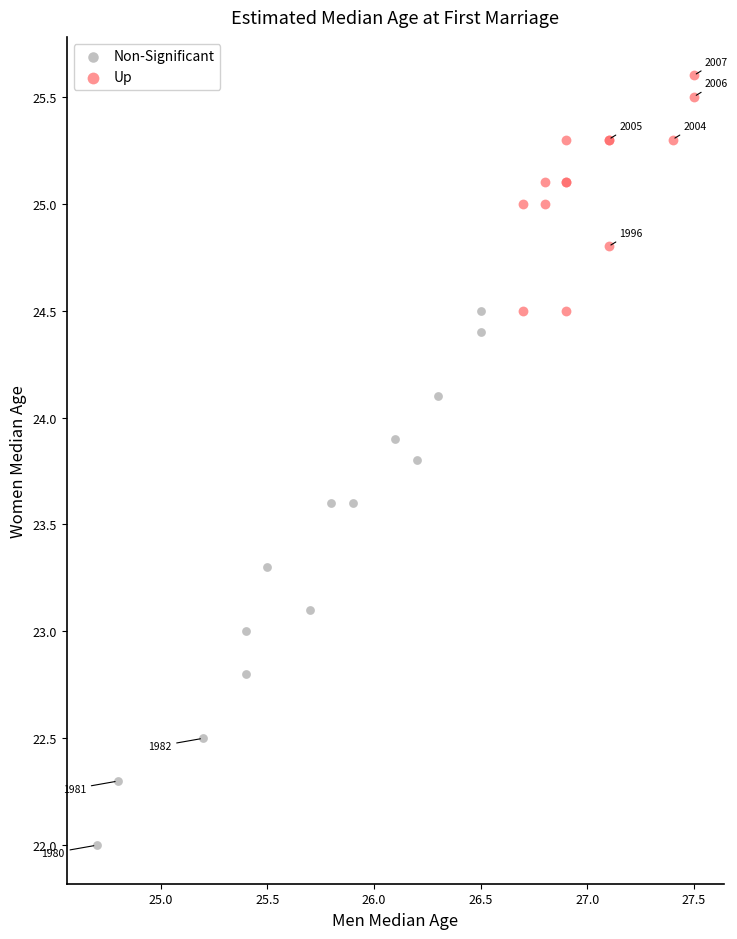

Which series reaches the maximum Y coordinate?

Up